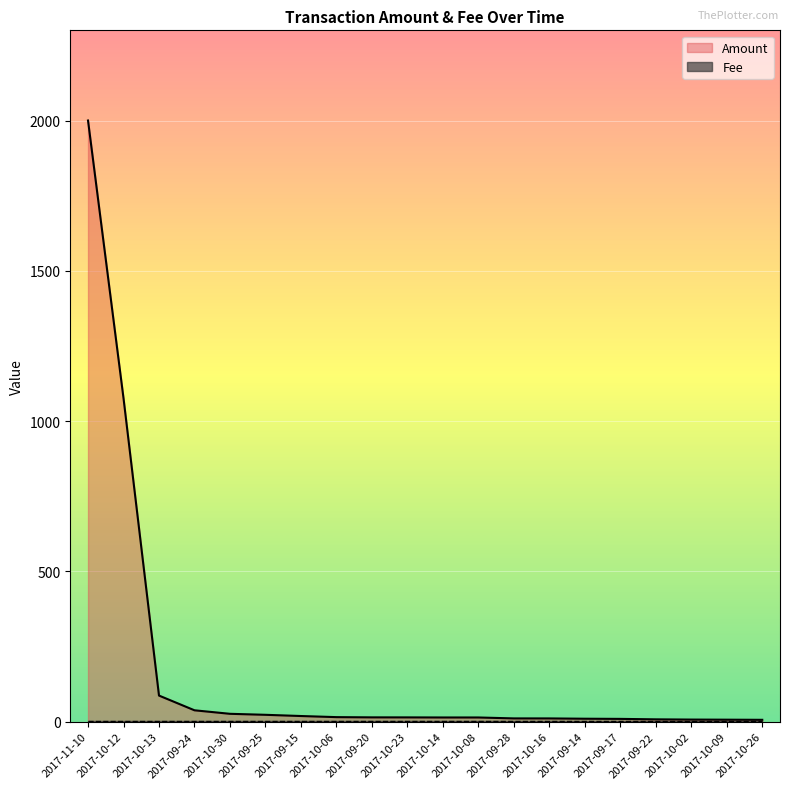

What is the label of the 13th point from the right?

2017-10-06